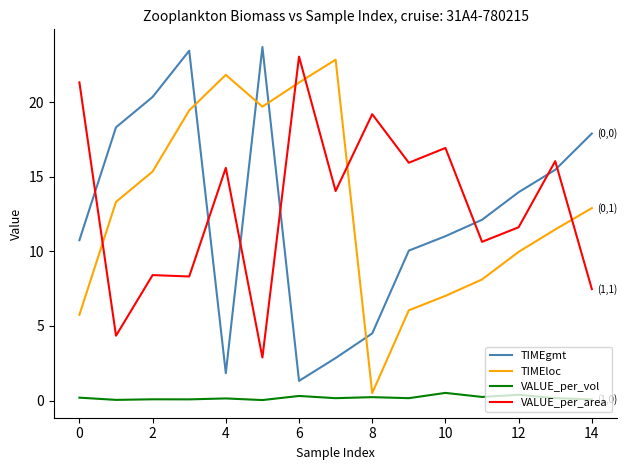

At how many categories does at least one series exceed 13?

14